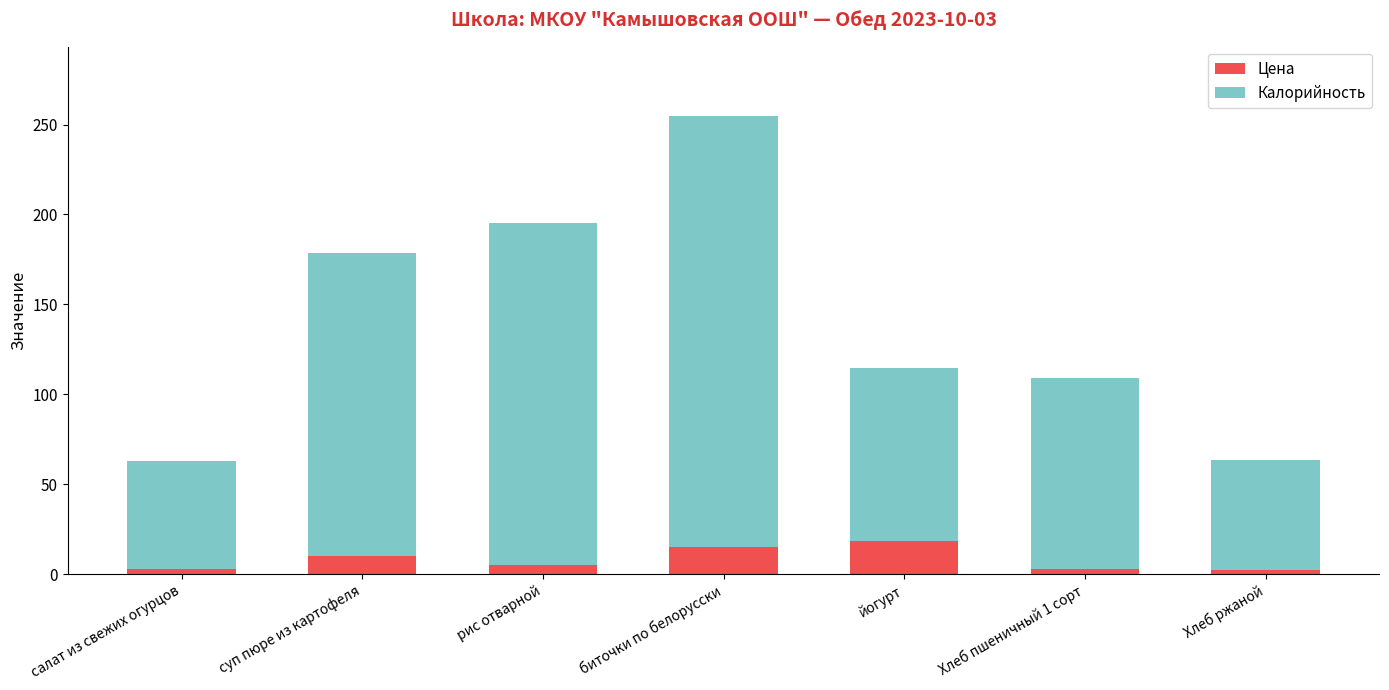

True or false: Цена has a value of 3.0 at Хлеб пшеничный 1 сорт.

True